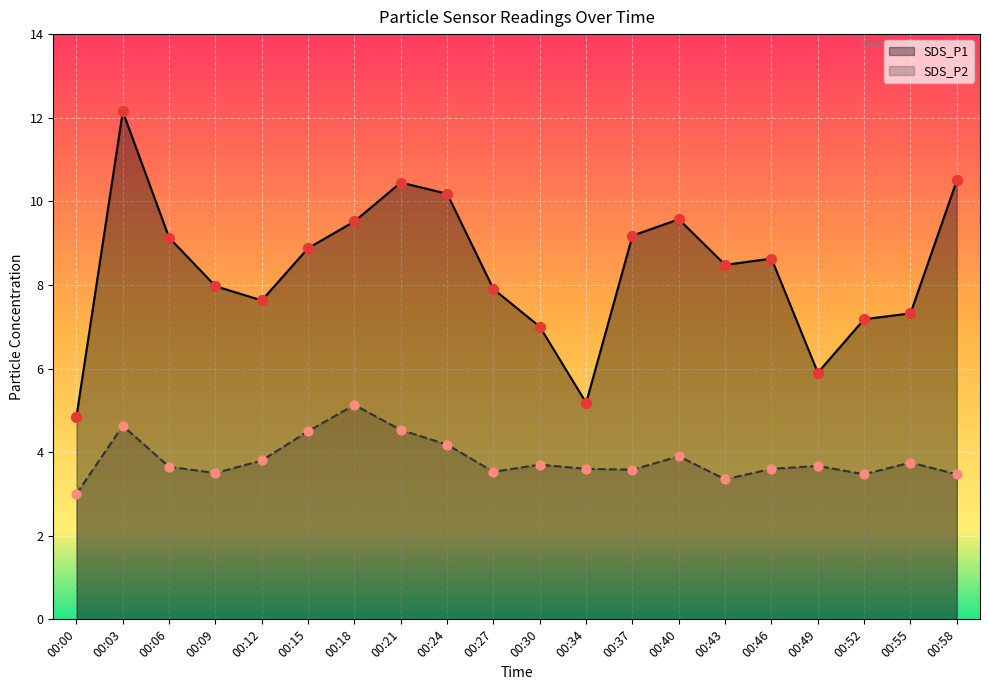

What are all the series names shown in the legend?

SDS_P1, SDS_P2